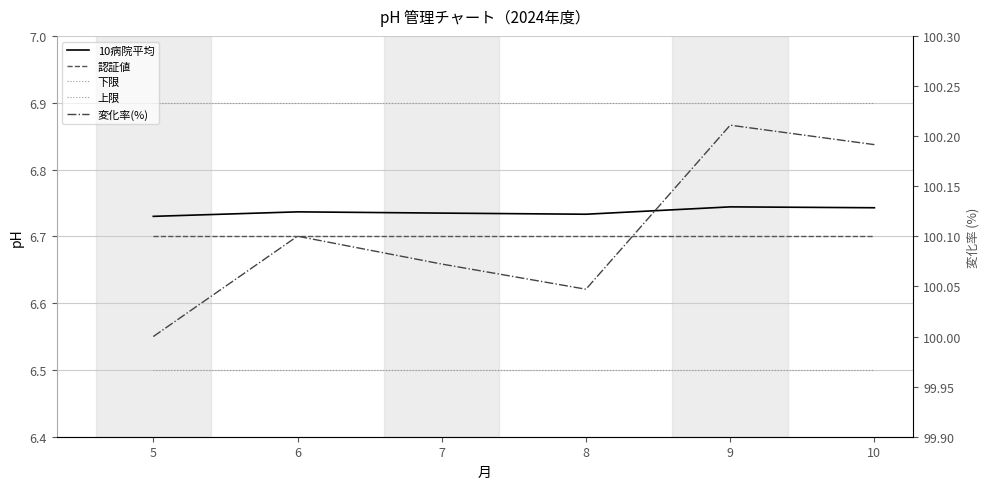

Count the 10病院平均 values in the range 6 to 7.

6